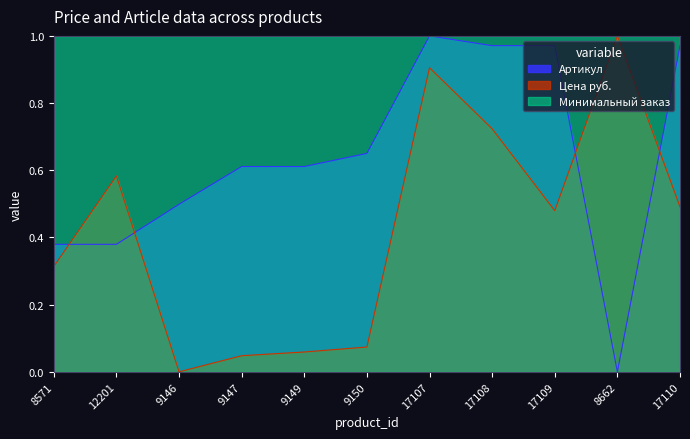

Does the chart have visible grid lines?

No